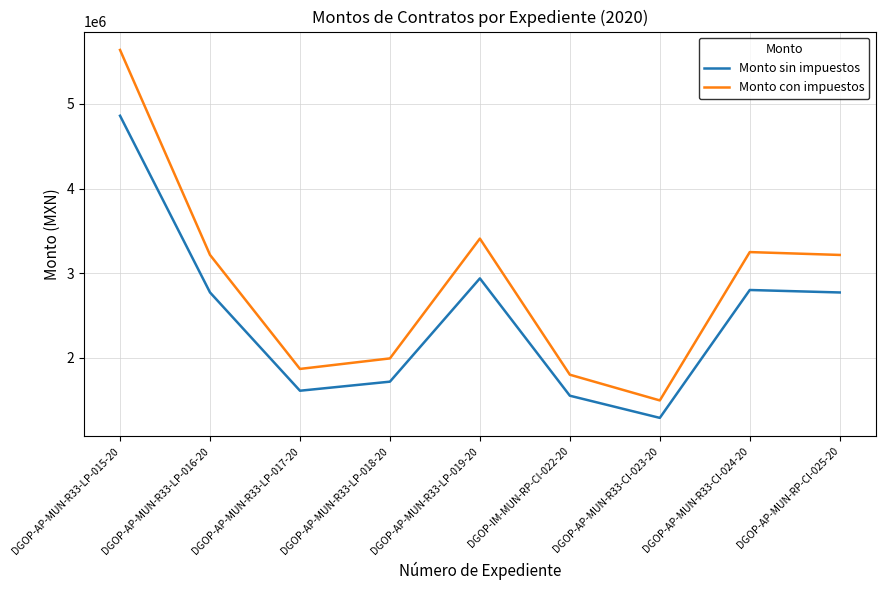

What is the difference between the highest and lowest values at DGOP-AP-MUN-R33-LP-019-20?

470074.1